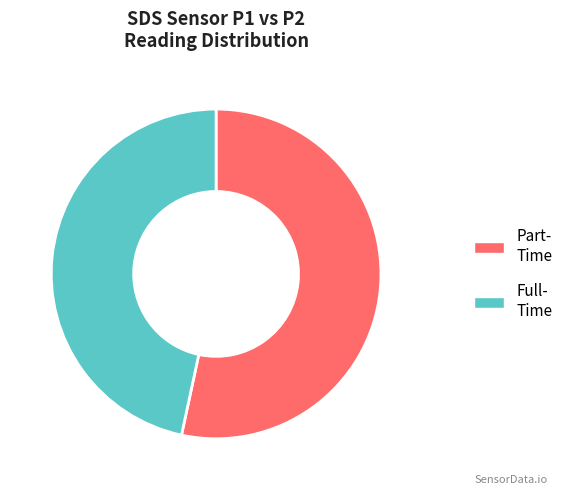

Rank the series by their maximum value, from highest to lowest.

Part-Time, Full-Time